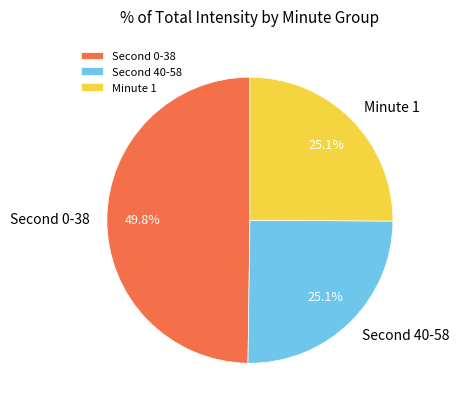

To the nearest percent, what is the average slice percentage?

33%